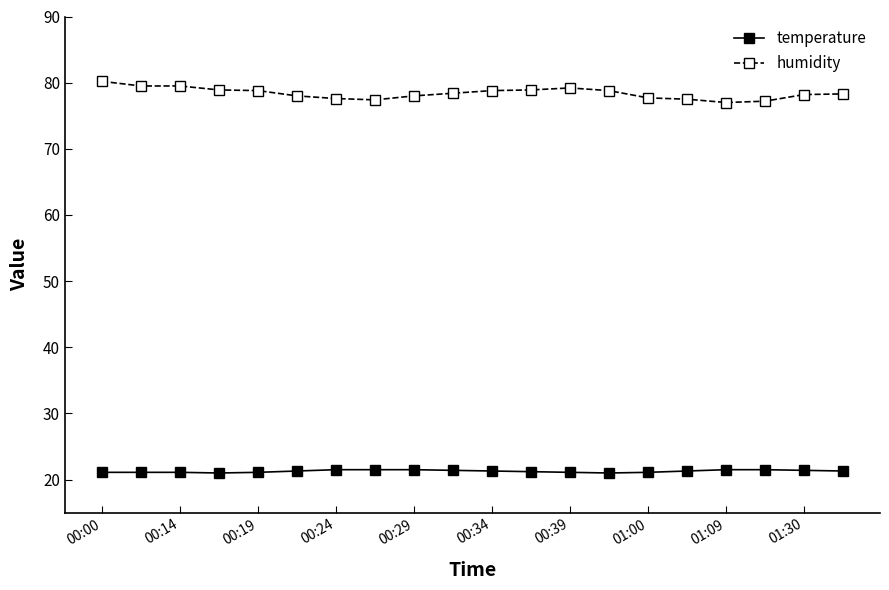

Rank the series by their average value, from highest to lowest.

humidity, temperature